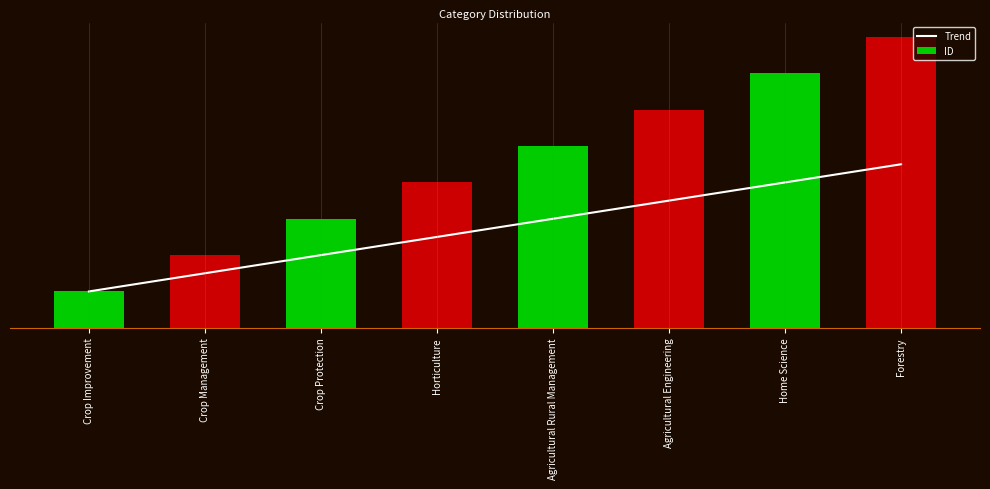

At which label is ID closest to 4?

Horticulture